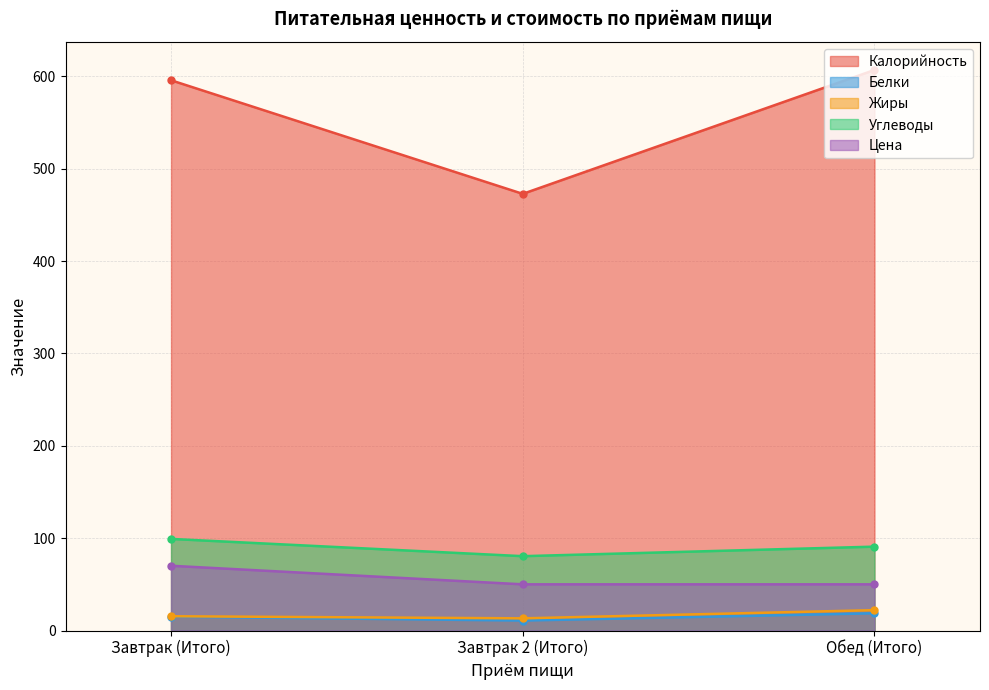

What is the difference between the Жиры values at Завтрак (Итого) and Обед (Итого)?

6.6